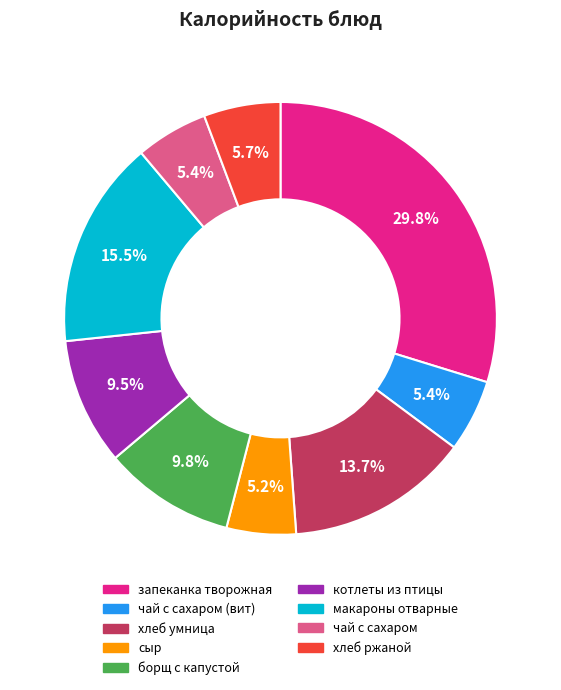

Between чай с сахаром and макароны отварные, which is larger?

макароны отварные